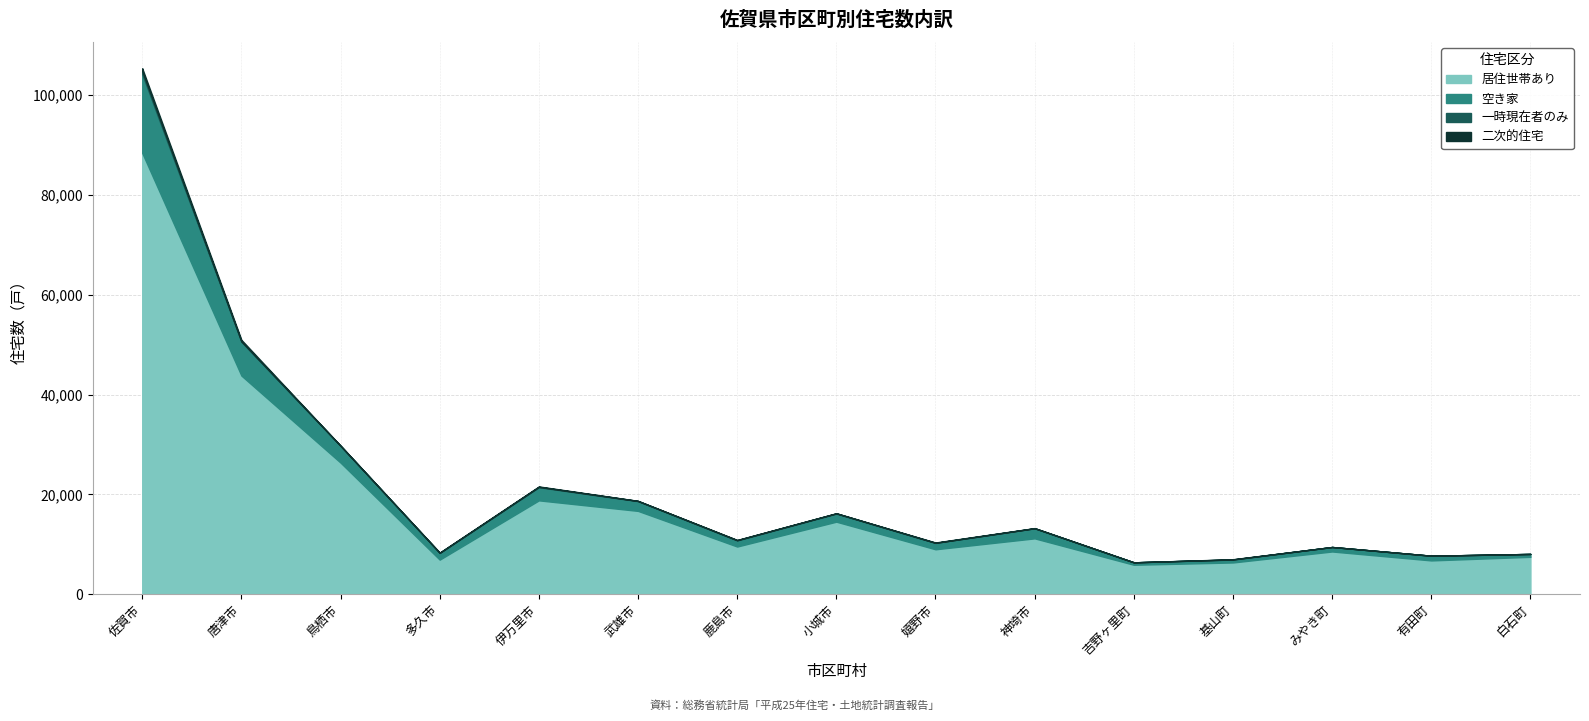

Read the 空き家 value at 多久市, to the nearest 10.

1350